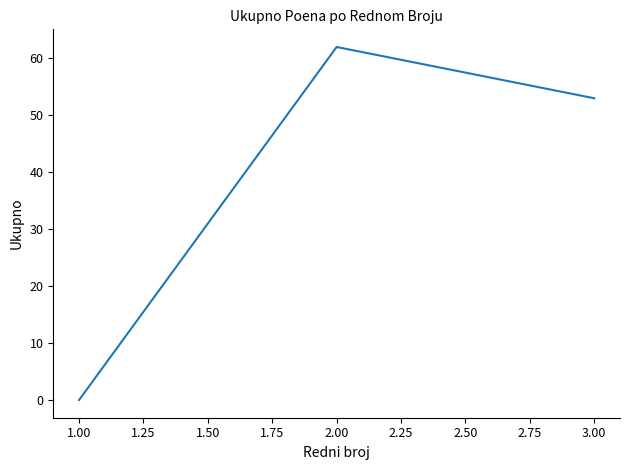

What is the greatest value displayed?

62